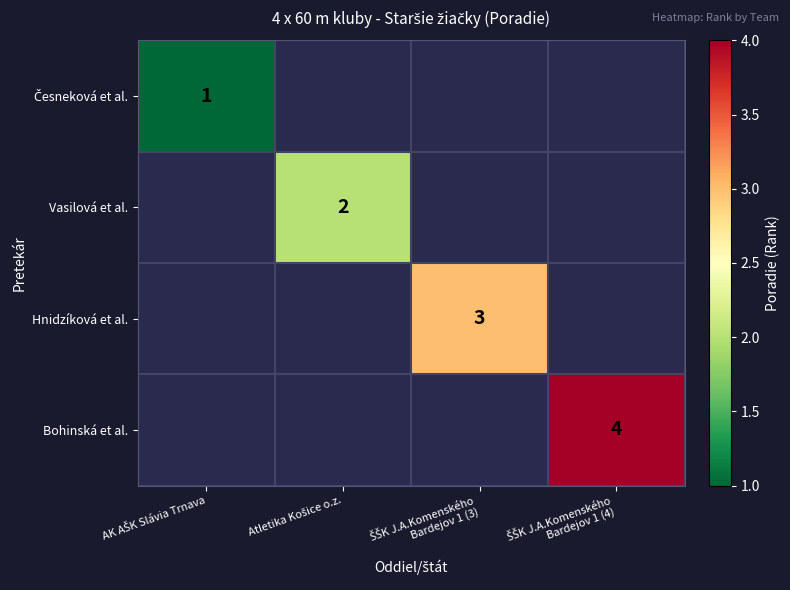

Is the value of Bohinská et al. at AK AŠK Slávia Trnava greater than the value of Česneková et al. at ŠŠK J.A.Komenského Bardejov 1 (3)?

No